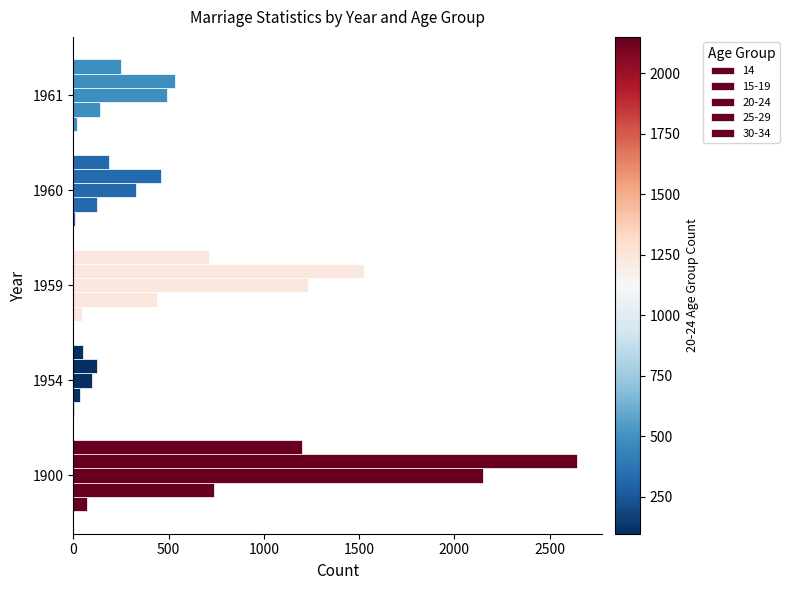

Which category has the lowest value in the 25-29 series?

1954